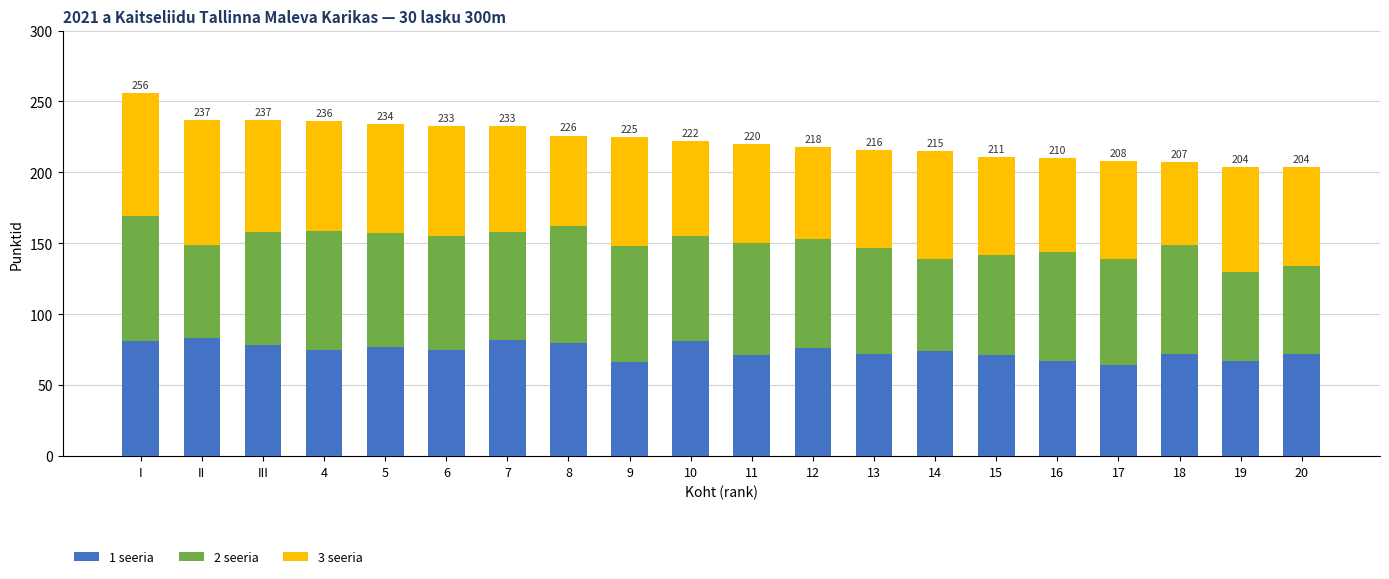

Is it true that 1 seeria equals 75 at 6?

True